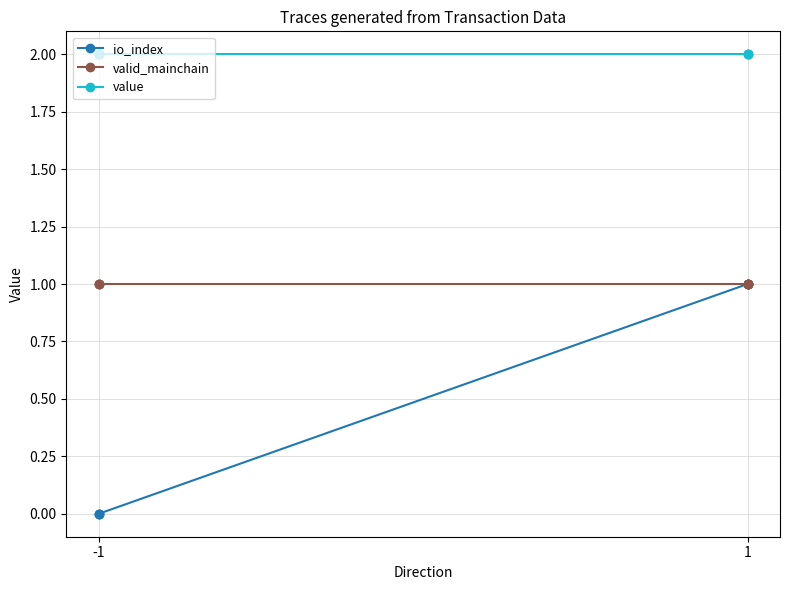

Is the value of valid_mainchain at -1 greater than the value of value at -1?

No